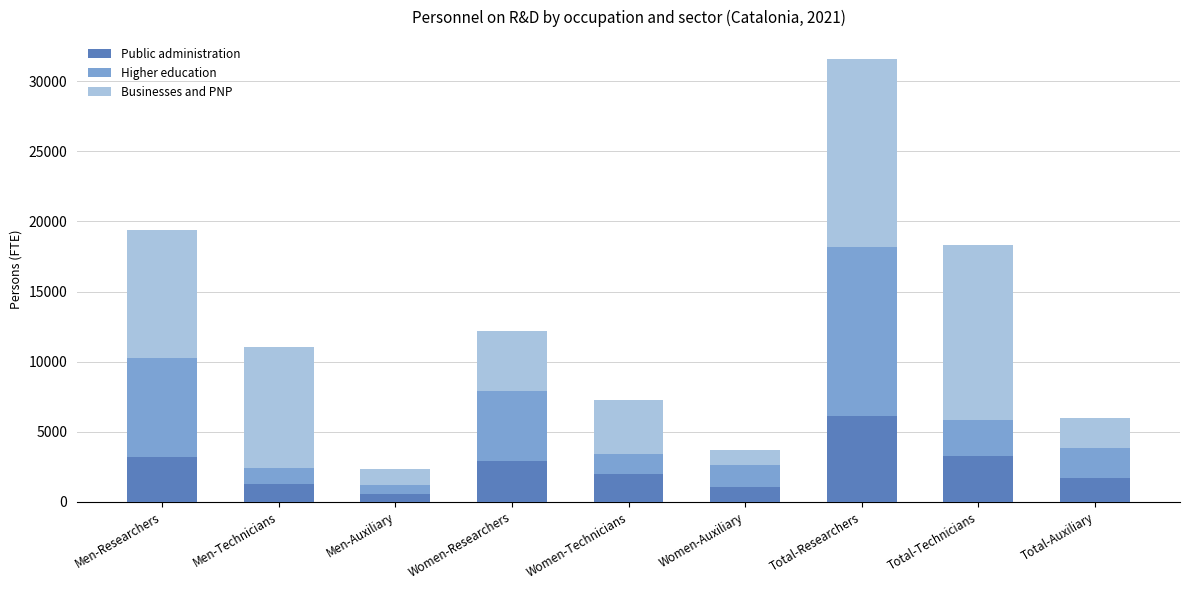

What is the highest value of the Public administration series?

6122.9